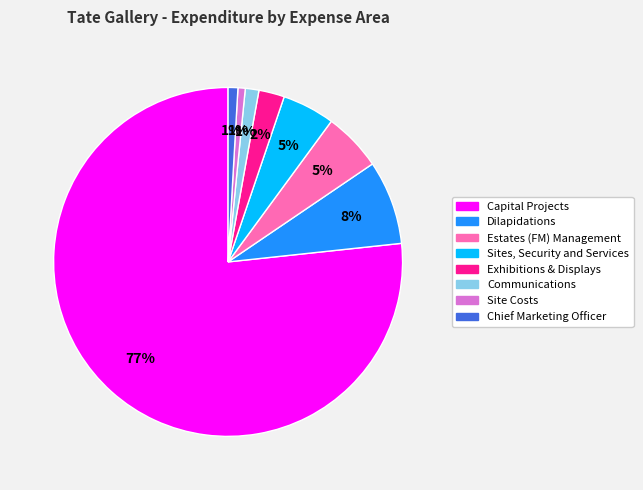

Is there a majority slice in this chart?

Yes